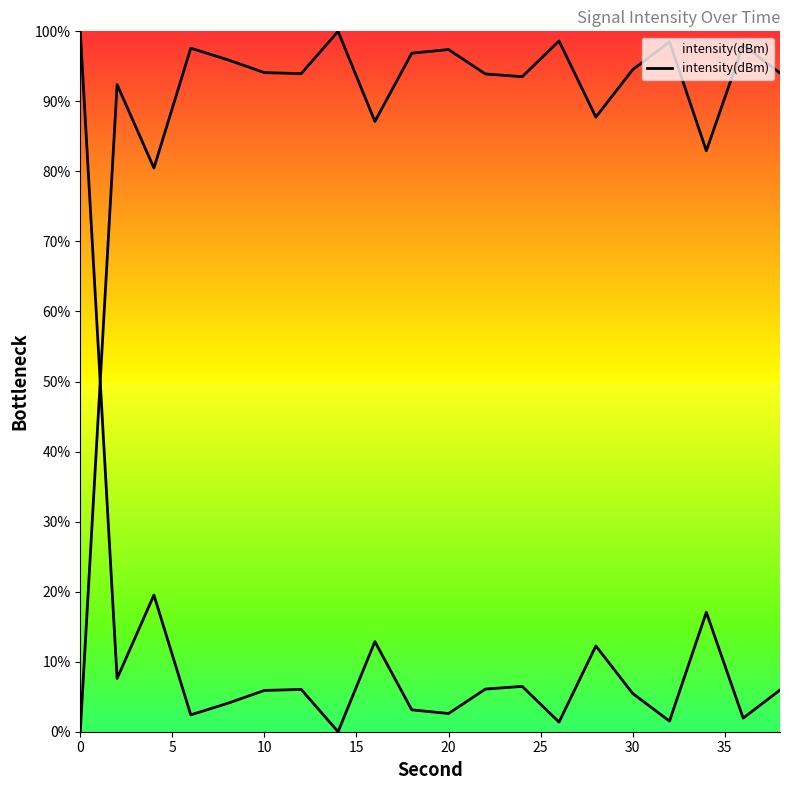

The chart shows a value of 1.1 at 20. True or false?

False